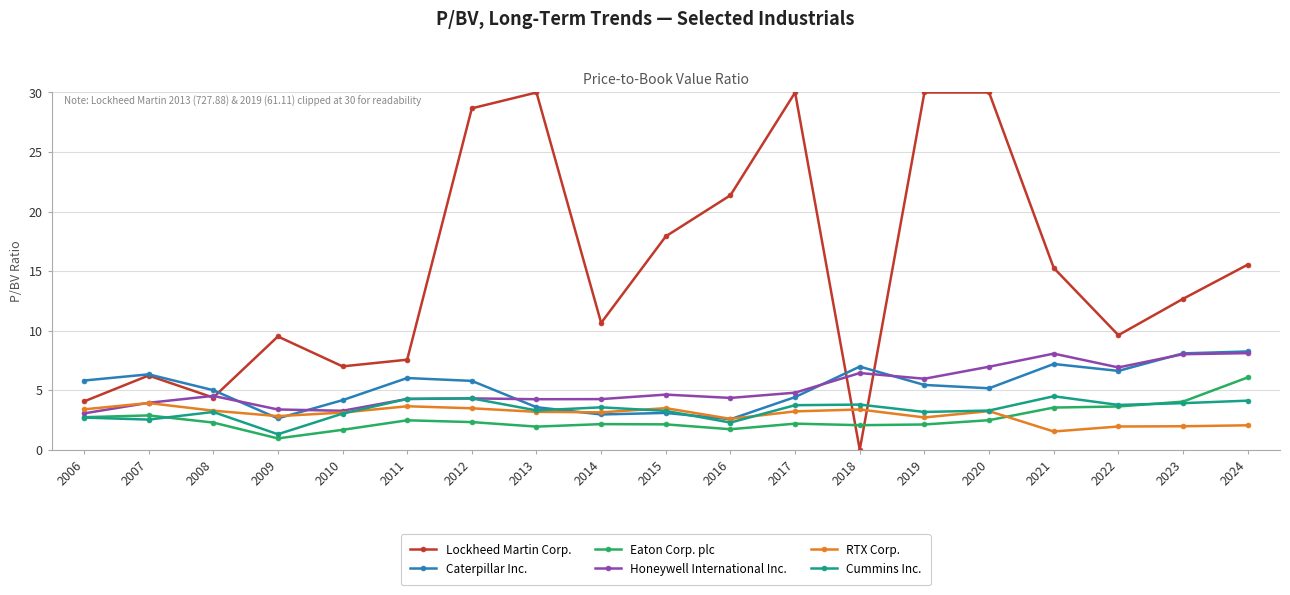

Which series has the largest total across all categories?

Lockheed Martin Corp.